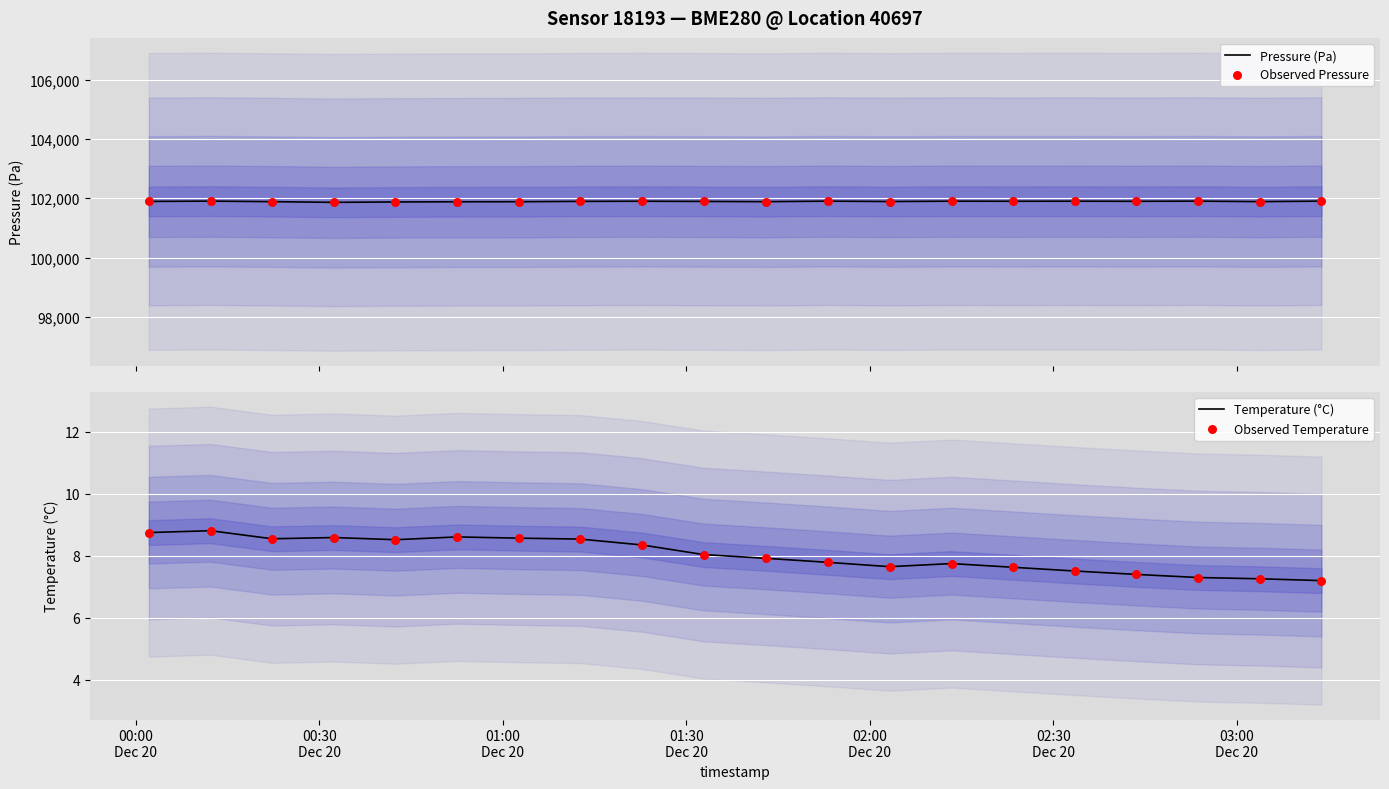

What are all the series names shown in the legend?

Pressure (Pa), Observed Pressure, Temperature (°C), Observed Temperature